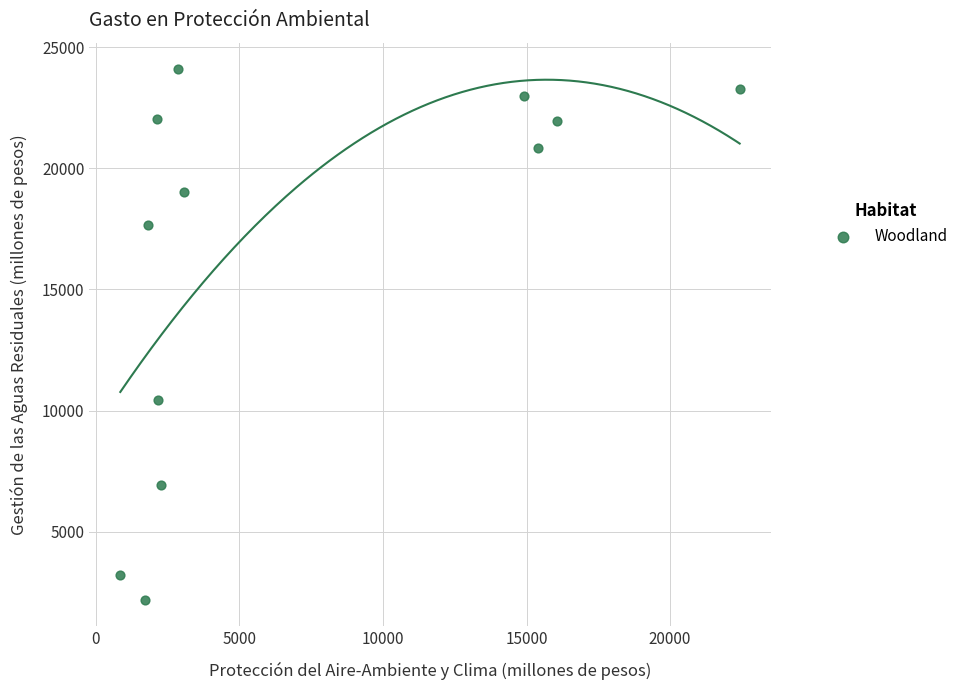

What is the average X value?

7140.6